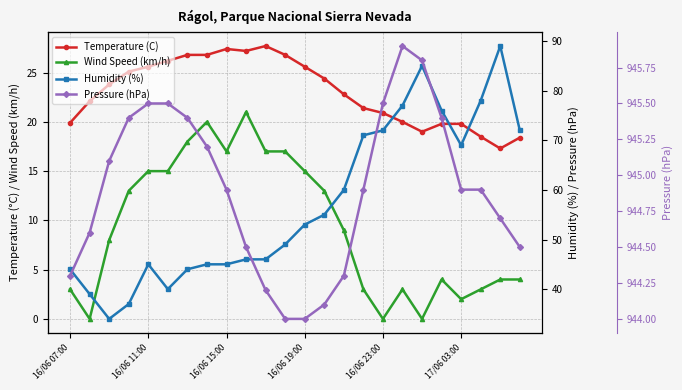

What is the difference between the maximum and second lowest values in the Humidity (%) series?

52.0